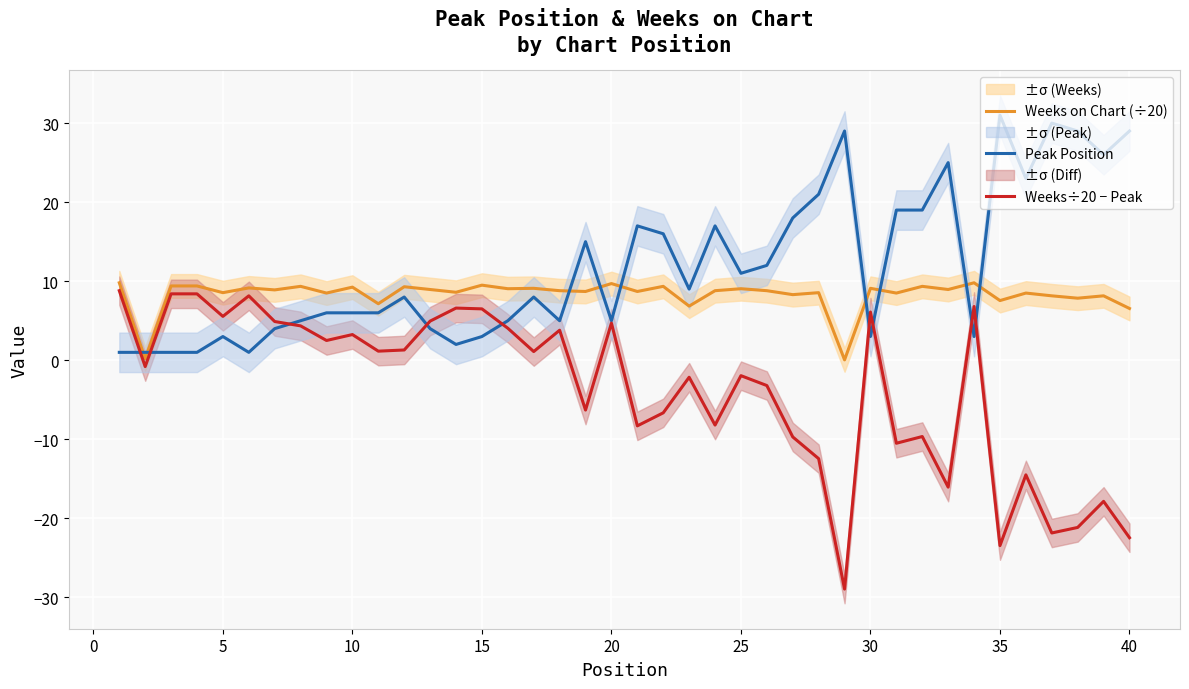

True or false: Weeks on Chart (÷20) and Weeks÷20 − Peak intersect in this chart.

False